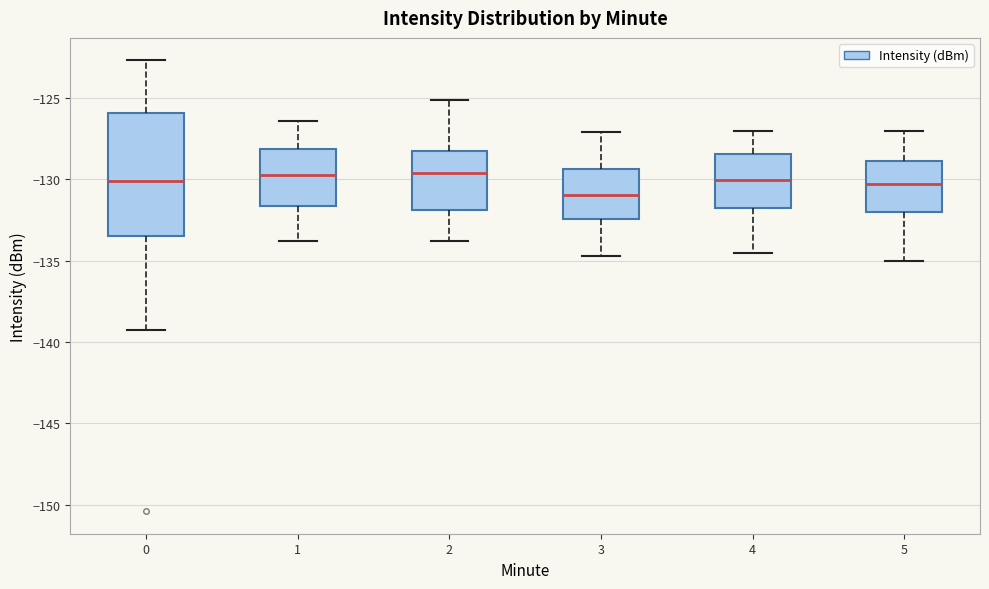

Reading left to right, read every box against the y-axis: the position of its median line, the range the box covers, and the ends of its whiskers. The values are not printed on the chart, so give them approximately, as read against the axis.

0: median -130.0, box -133.5 to -126.0, whiskers -139.0 to -122.5
1: median -129.5, box -131.5 to -128.0, whiskers -134.0 to -126.5
2: median -129.5, box -132.0 to -128.0, whiskers -134.0 to -125.0
3: median -131.0, box -132.5 to -129.5, whiskers -134.5 to -127.0
4: median -130.0, box -131.5 to -128.5, whiskers -134.5 to -127.0
5: median -130.0, box -132.0 to -129.0, whiskers -135.0 to -127.0